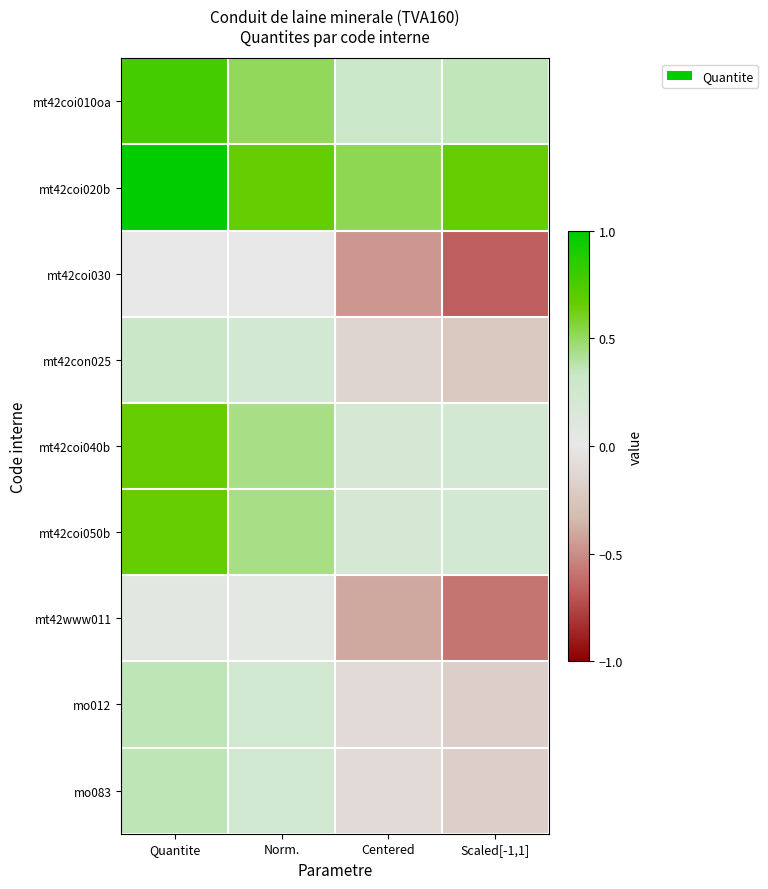

At Centered, list the series in order from smallest to largest.

mt42coi030, mt42www011, mt42con025, mo012, mo083, mt42coi040b, mt42coi050b, mt42coi010oa, mt42coi020b